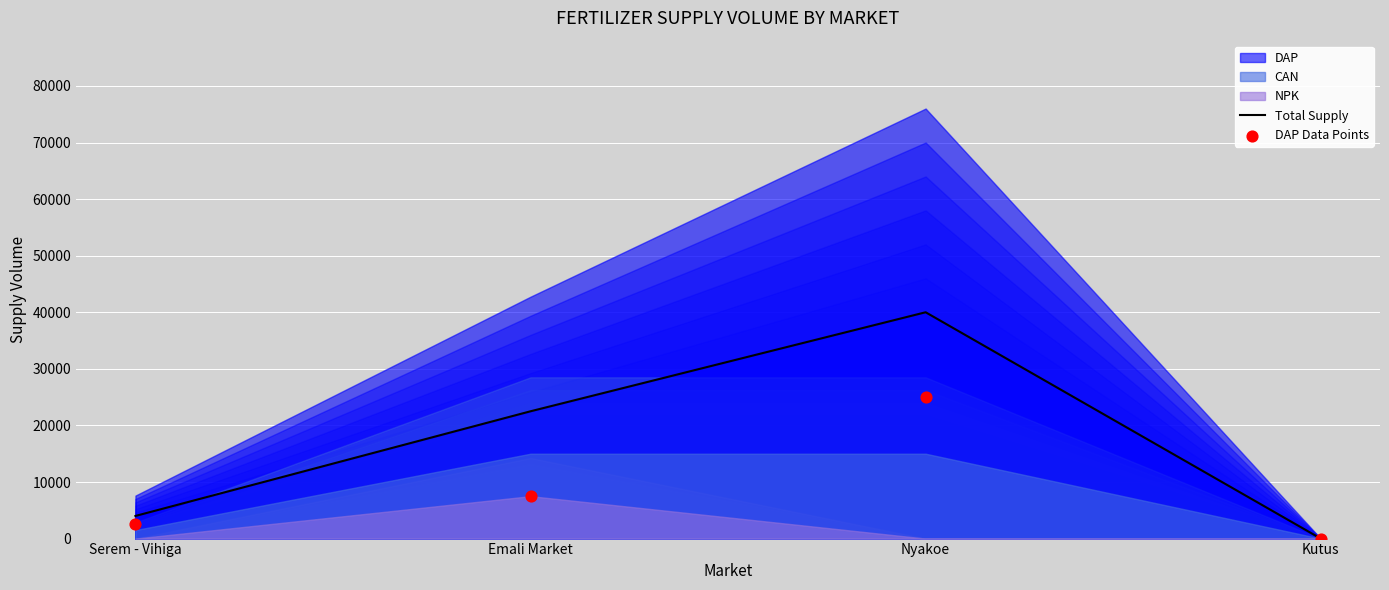

Where is the first local maximum for Total Supply?

Nyakoe